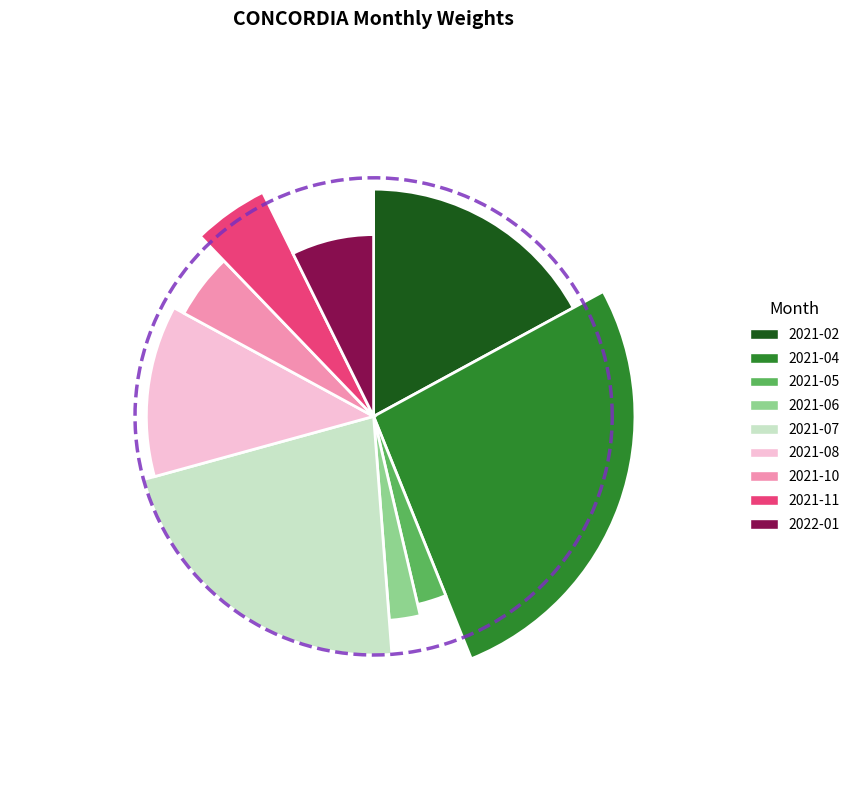

Count the number of slices in the pie.

9